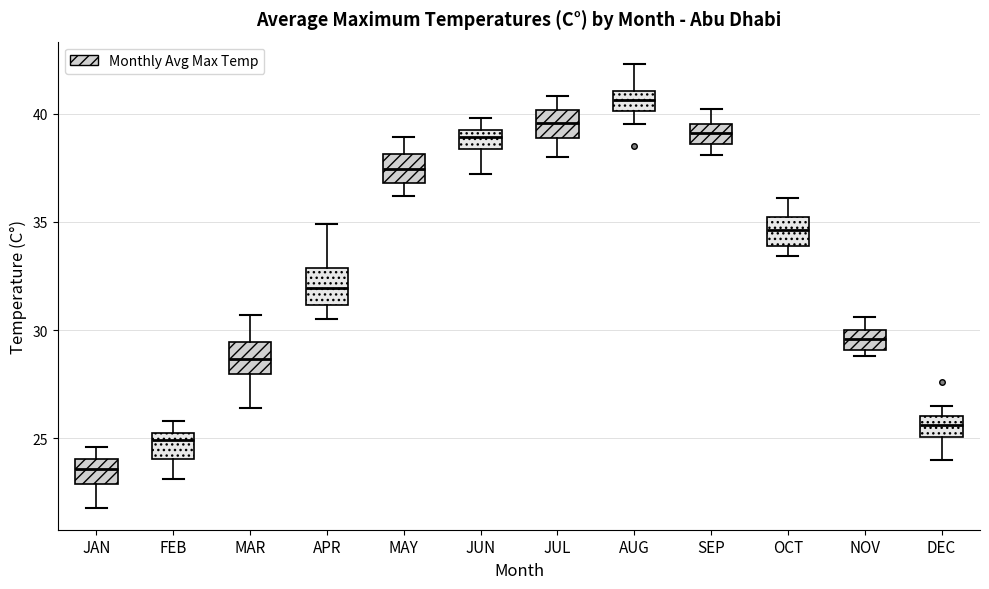

Reading left to right, read every box against the y-axis: the position of its median line, the range the box covers, and the ends of its whiskers. The values are not printed on the chart, so give them approximately, as read against the axis.

JAN: median 23.5, box 23.0 to 24.0, whiskers 22.0 to 24.5
FEB: median 25.0 (just below the box's upper edge), box 24.0 to 25.0, whiskers 23.0 to 26.0
MAR: median 28.5, box 28.0 to 29.5, whiskers 26.5 to 30.5
APR: median 32.0, box 31.0 to 33.0, whiskers 30.5 to 35.0
MAY: median 37.5, box 37.0 to 38.0, whiskers 36.0 to 39.0
JUN: median 39.0 (inside the box), box 38.5 to 39.0, whiskers 37.0 to 40.0
JUL: median 39.5, box 39.0 to 40.0, whiskers 38.0 to 41.0
AUG: median 40.5, box 40.0 to 41.0, whiskers 39.5 to 42.5
SEP: median 39.0, box 38.5 to 39.5, whiskers 38.0 to 40.0
OCT: median 34.5, box 34.0 to 35.0, whiskers 33.5 to 36.0
NOV: median 29.5, box 29.0 to 30.0, whiskers 29.0 (just below the box's lower edge) to 30.5
DEC: median 25.5, box 25.0 to 26.0, whiskers 24.0 to 26.5